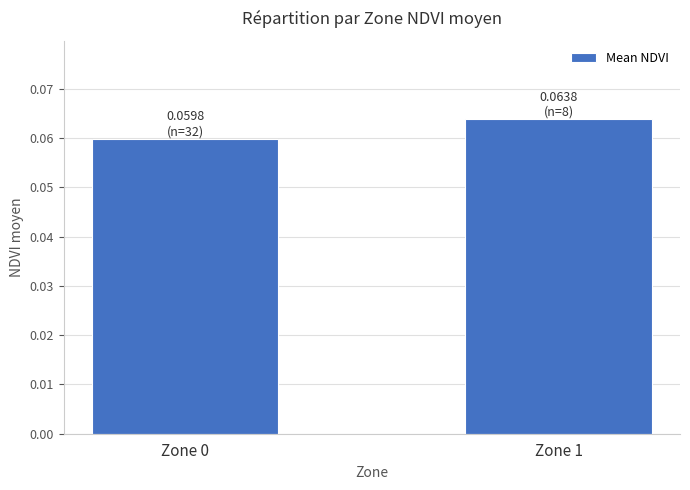

List the labels in order of value, largest first.

Zone 1, Zone 0